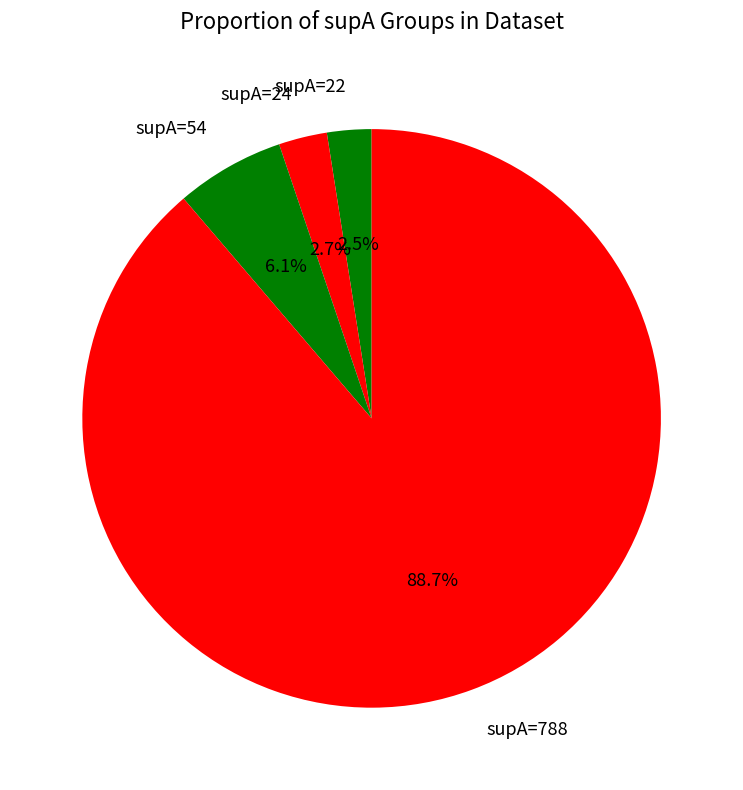

How many segments does this pie chart have?

4